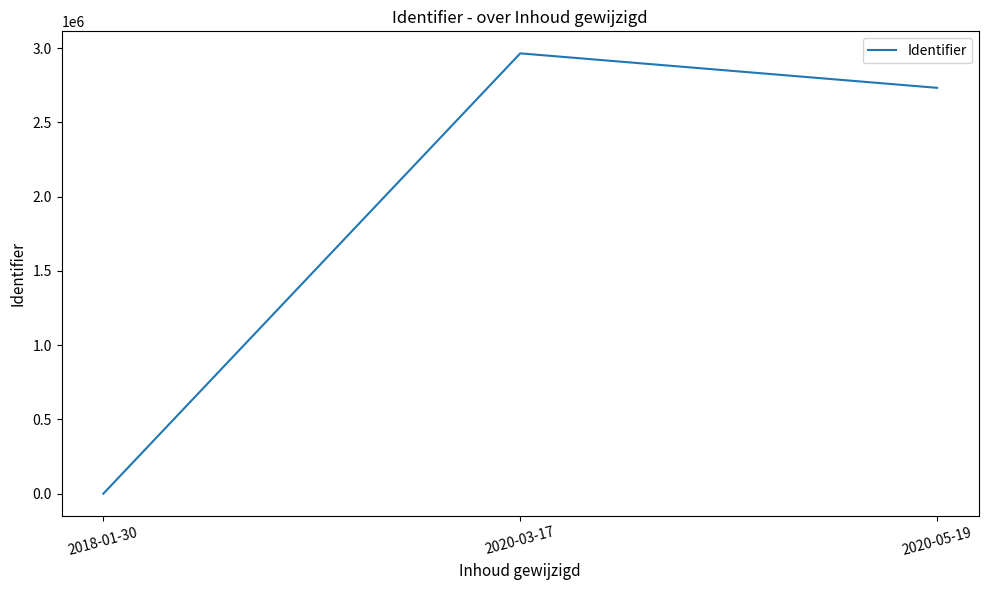

What is the maximum value shown in the chart?

2965412.0